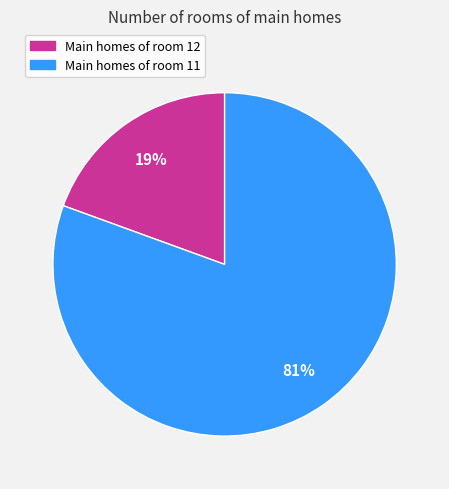

Does any single category account for the majority?

Yes